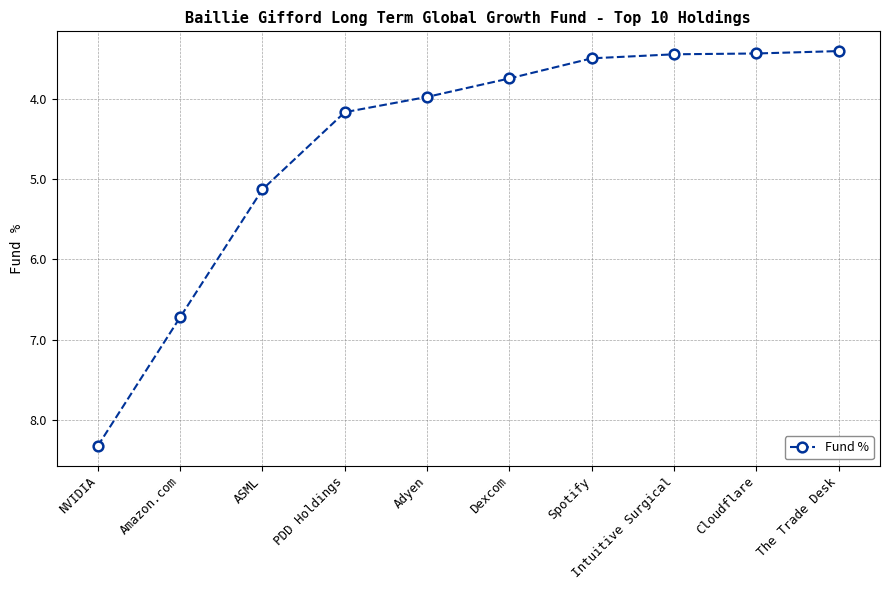

What is the ratio of the value at PDD Holdings to the value at Dexcom?

1.1